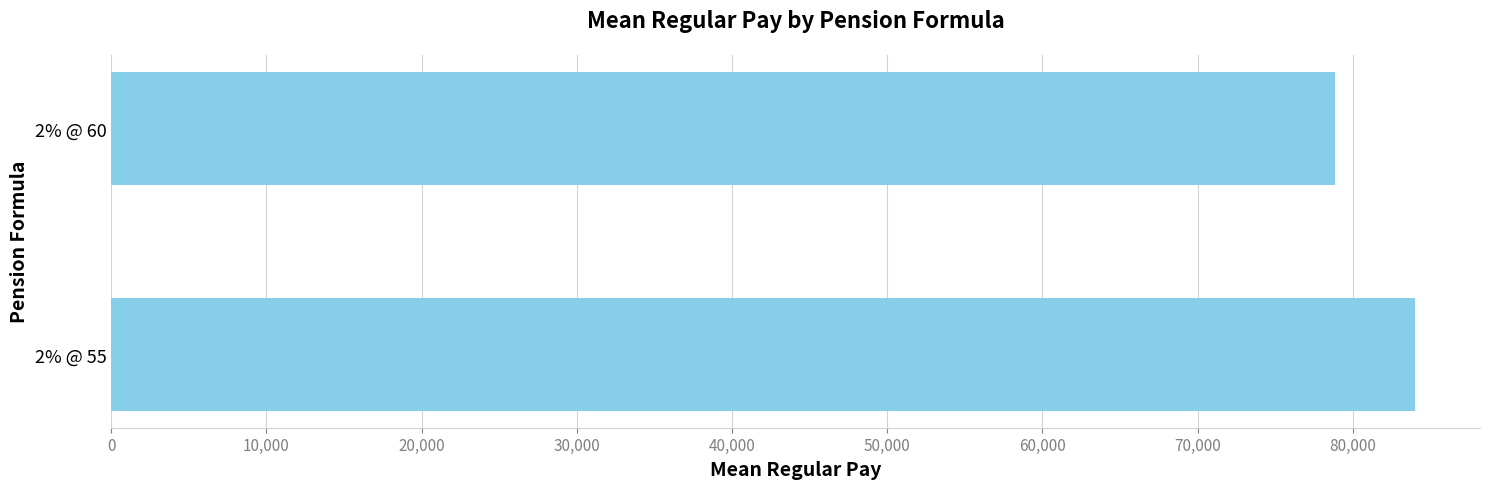

Is it true that the value at 2% @ 60 is 78855.5?

True